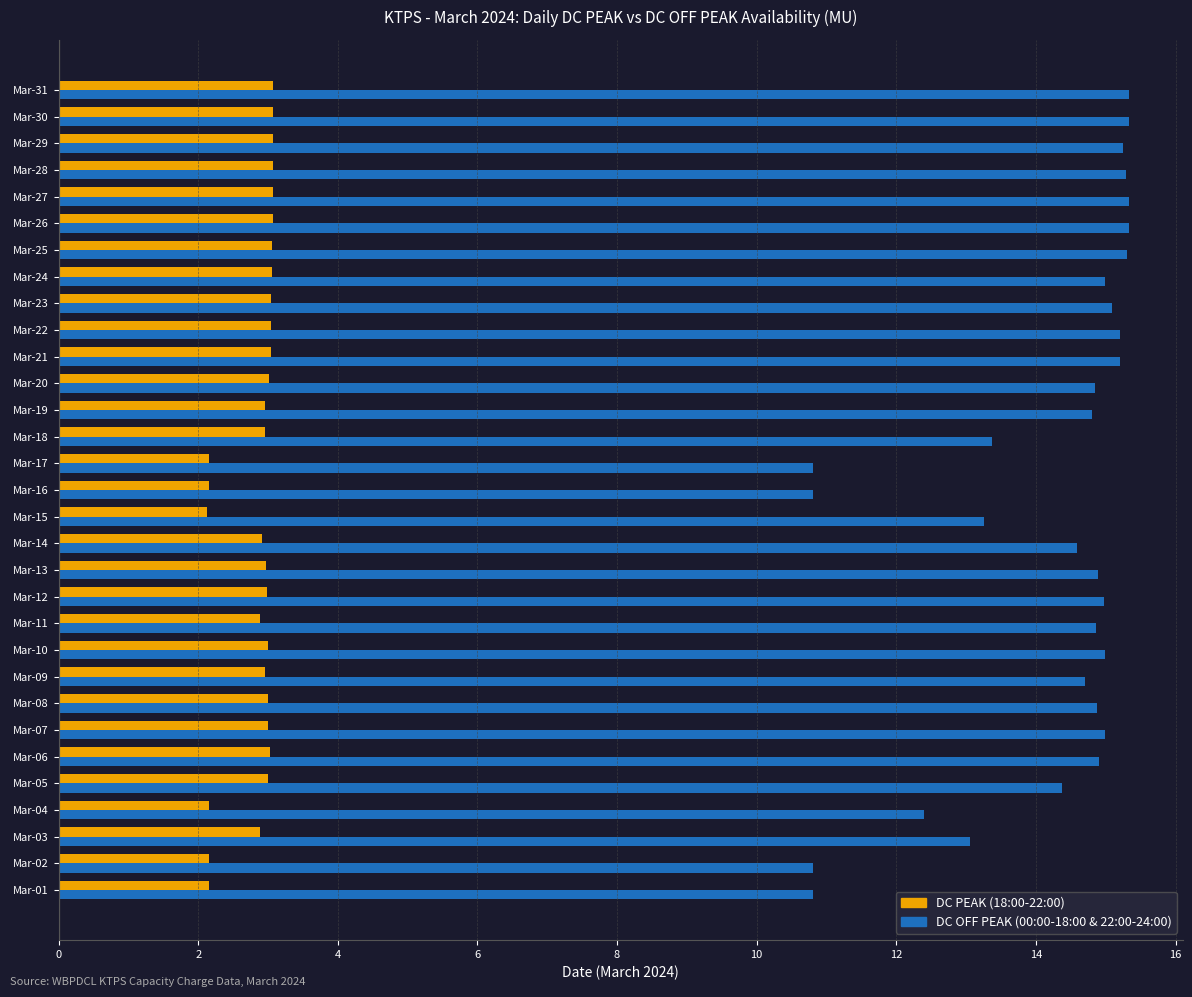

What is the total value across all series at Mar-16?

13.0